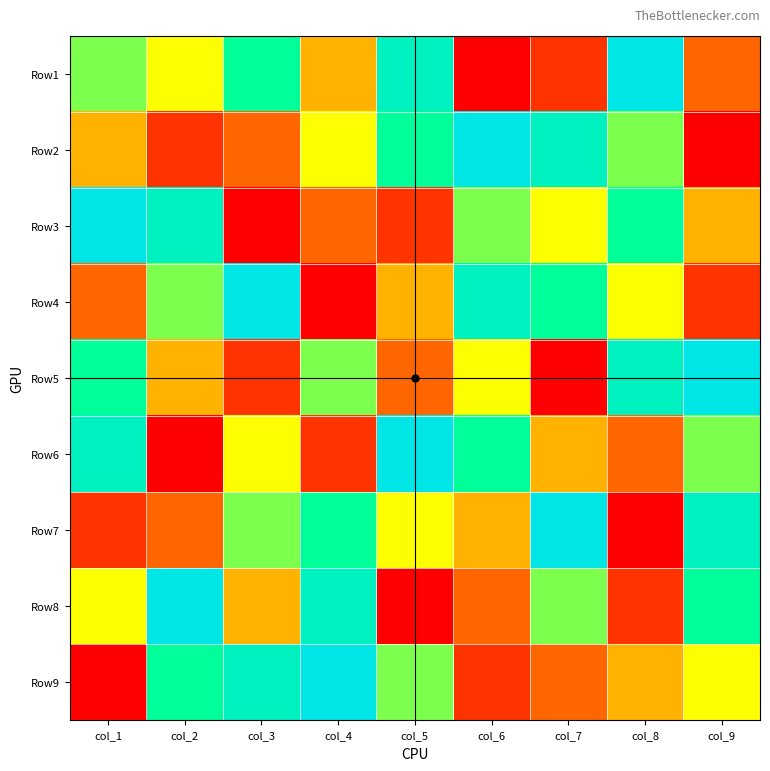

Reading left to right, what are all the values shown in this chart?

Row1: col_1=6	col_2=5	col_3=7	col_4=4	col_5=8	col_6=1	col_7=2	col_8=9	col_9=3
Row2: col_1=4	col_2=2	col_3=3	col_4=5	col_5=7	col_6=9	col_7=8	col_8=6	col_9=1
Row3: col_1=9	col_2=8	col_3=1	col_4=3	col_5=2	col_6=6	col_7=5	col_8=7	col_9=4
Row4: col_1=3	col_2=6	col_3=9	col_4=1	col_5=4	col_6=8	col_7=7	col_8=5	col_9=2
Row5: col_1=7	col_2=4	col_3=2	col_4=6	col_5=3	col_6=5	col_7=1	col_8=8	col_9=9
Row6: col_1=8	col_2=1	col_3=5	col_4=2	col_5=9	col_6=7	col_7=4	col_8=3	col_9=6
Row7: col_1=2	col_2=3	col_3=6	col_4=7	col_5=5	col_6=4	col_7=9	col_8=1	col_9=8
Row8: col_1=5	col_2=9	col_3=4	col_4=8	col_5=1	col_6=3	col_7=6	col_8=2	col_9=7
Row9: col_1=1	col_2=7	col_3=8	col_4=9	col_5=6	col_6=2	col_7=3	col_8=4	col_9=5